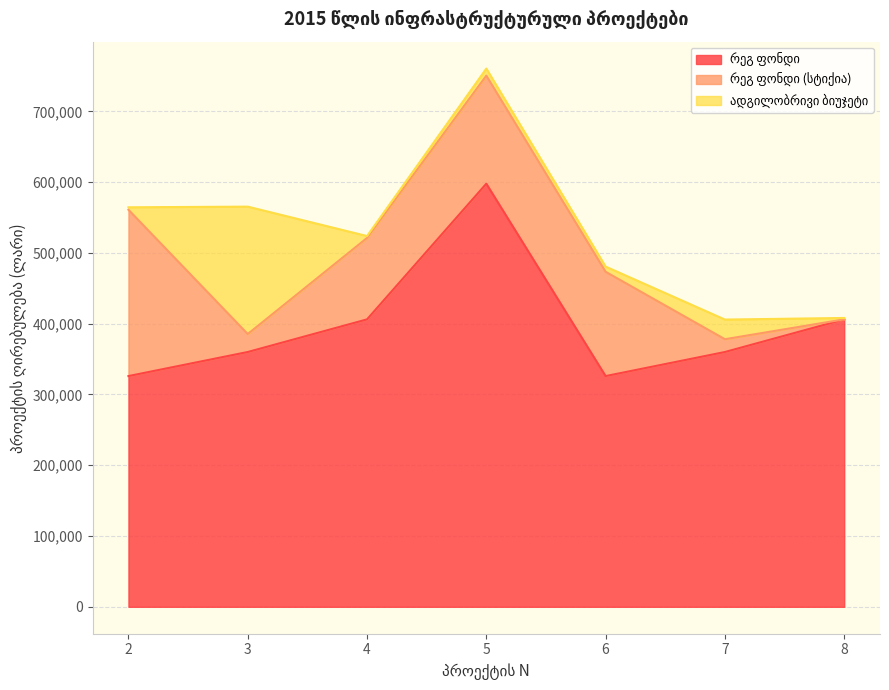

What is the approximate value of რეგ ფონდი at 2?

325993